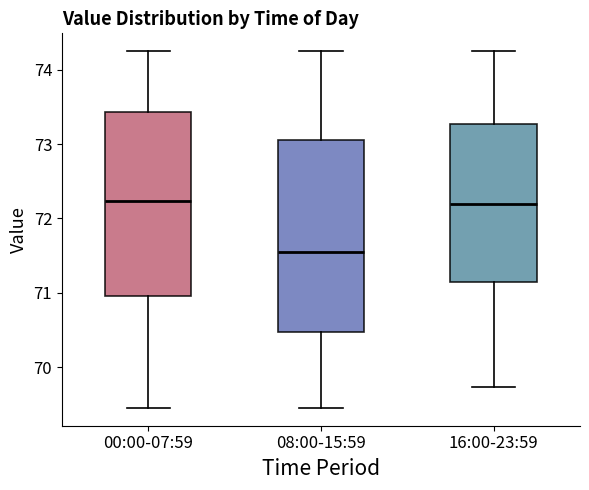

Reading left to right, read every box against the y-axis: the position of its median line, the range the box covers, and the ends of its whiskers. The values are not printed on the chart, so give them approximately, as read against the axis.

00:00-07:59: median 72.2, box 71.0 to 73.4, whiskers 69.5 to 74.3
08:00-15:59: median 71.6, box 70.5 to 73.1, whiskers 69.5 to 74.3
16:00-23:59: median 72.2, box 71.2 to 73.3, whiskers 69.7 to 74.3